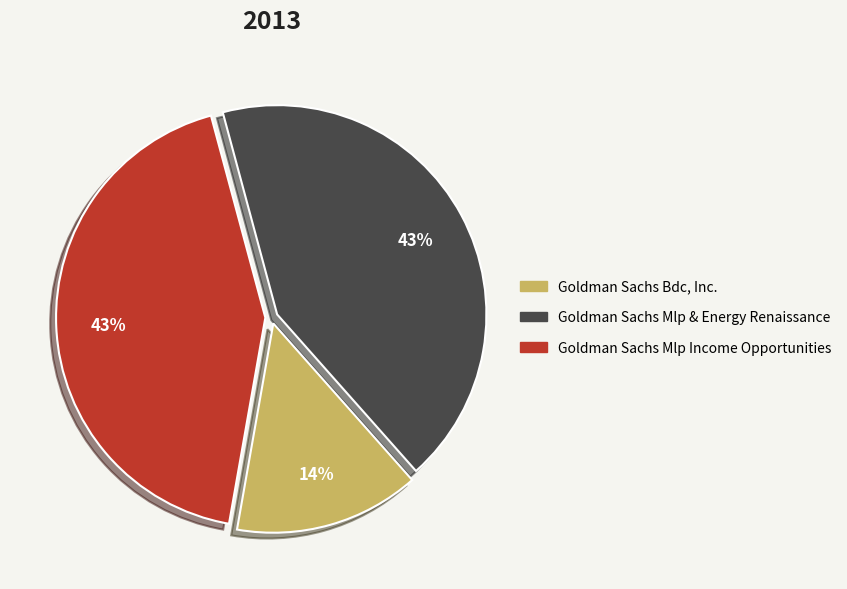

True or false: Goldman Sachs Mlp & Energy Renaissance accounts for 43% of the total.

True